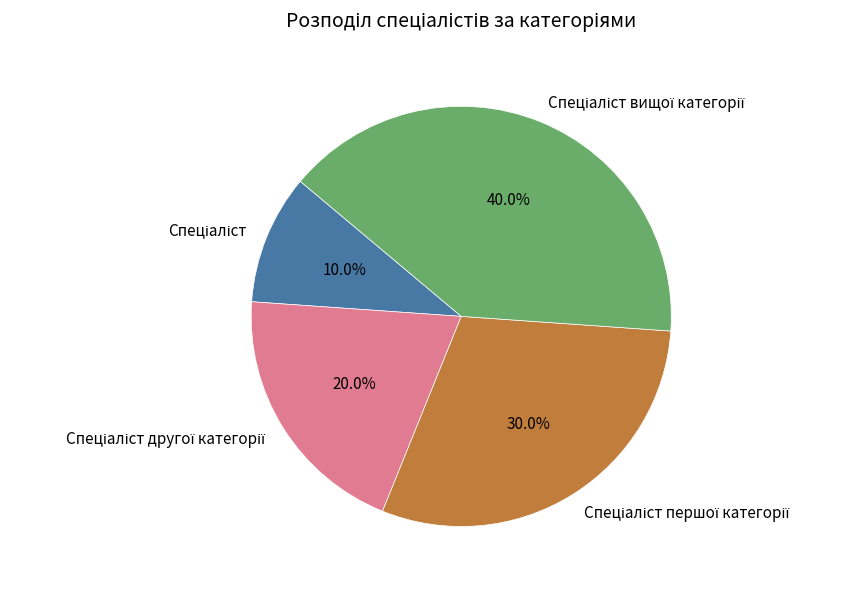

How many segments does this pie chart have?

4